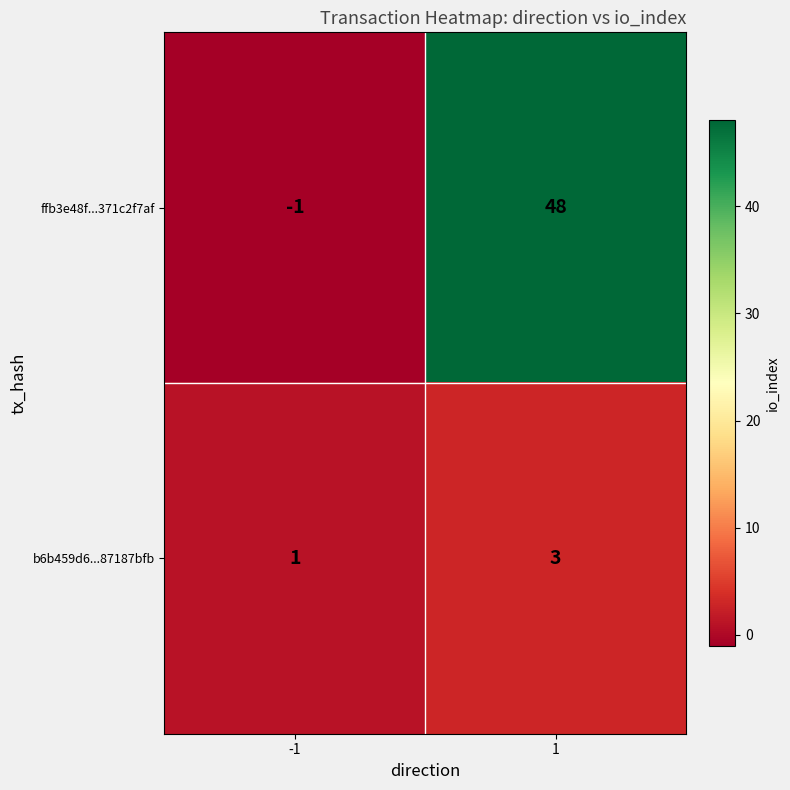

What is the maximum value shown in the chart?

48